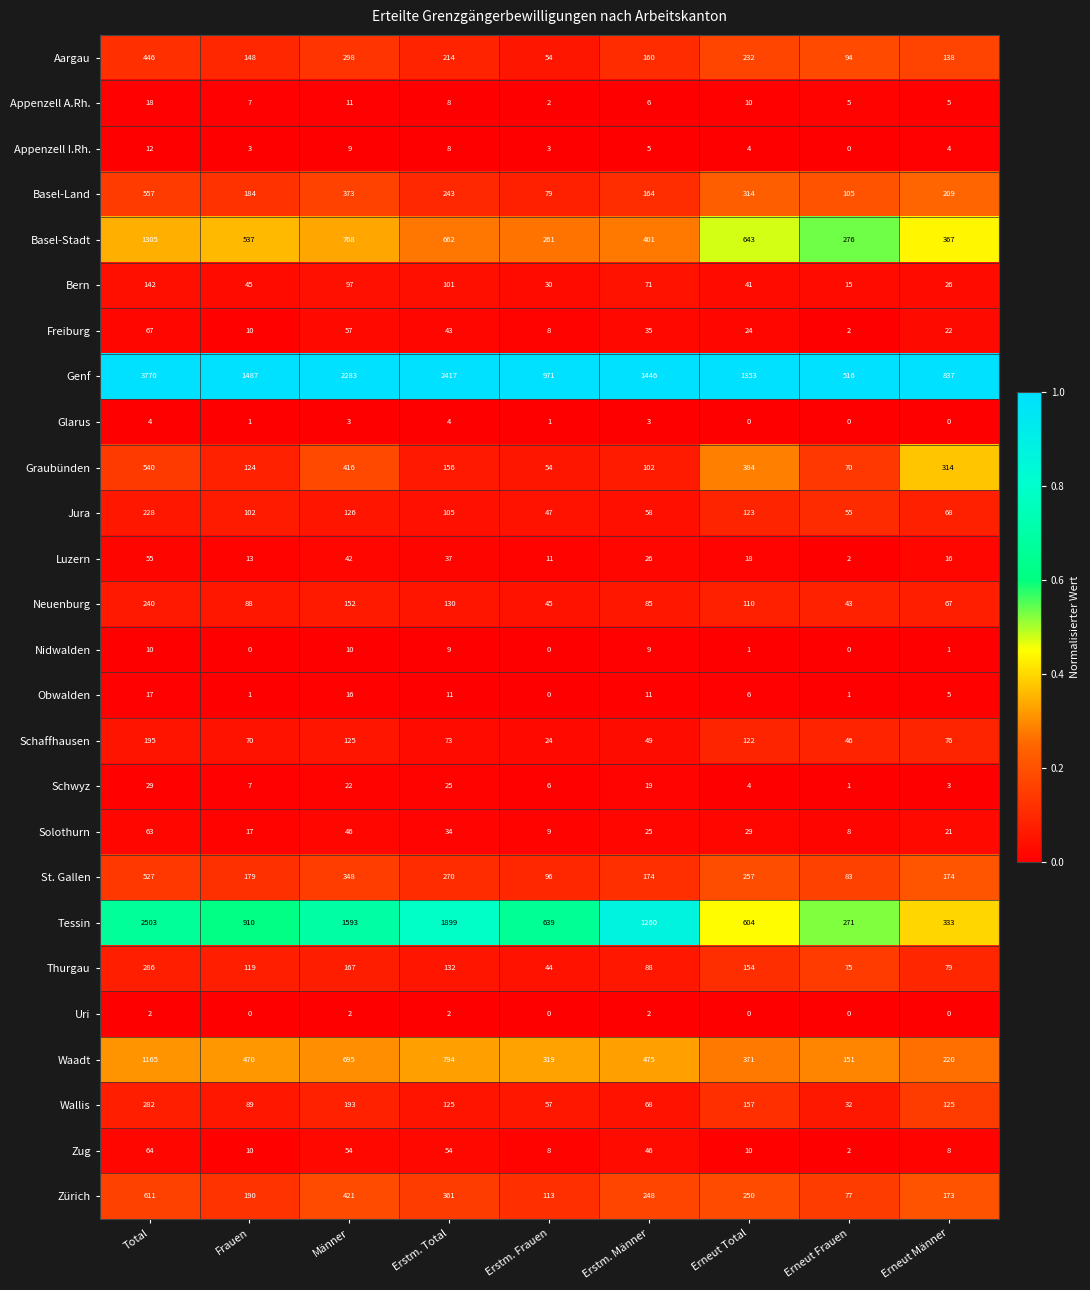

What is the spread (max minus min) of values at Erneut Frauen?

516